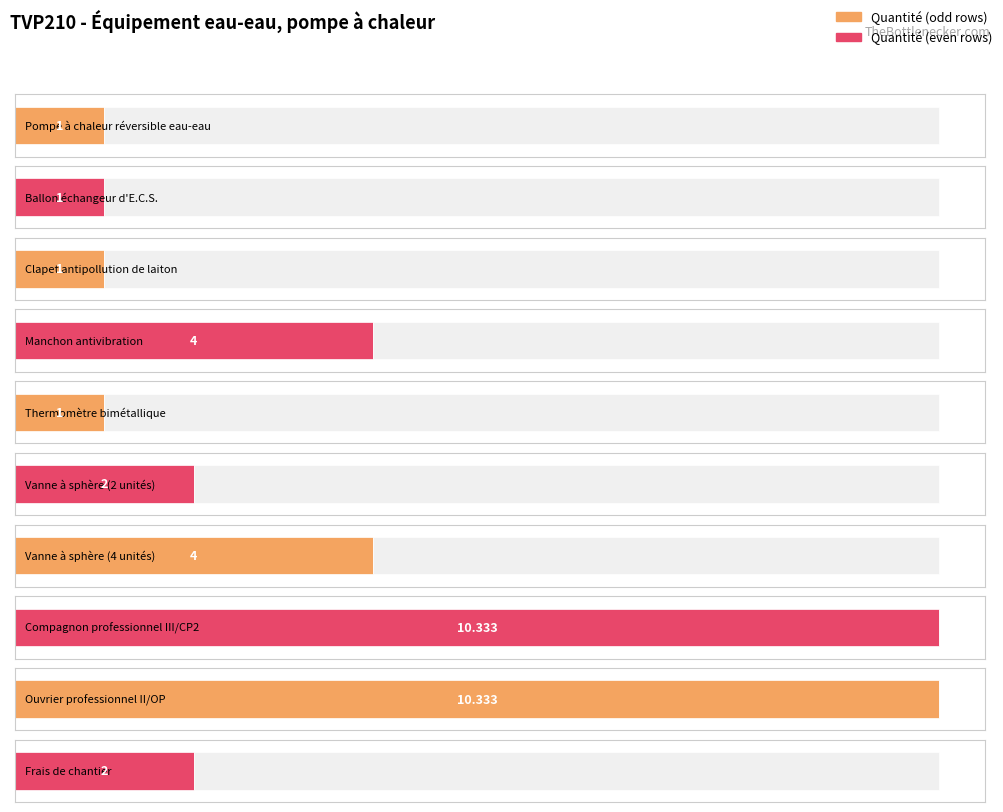

Where does the data first go above 2?

Manchon antivibration